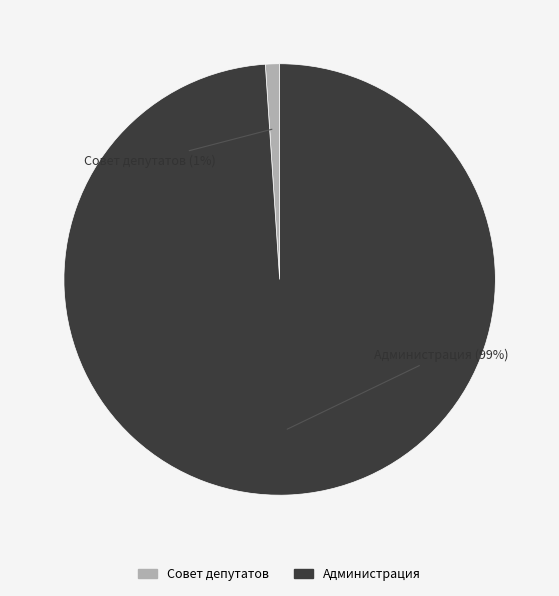

Is the sum of Администрация and Совет депутатов greater than half?

Yes